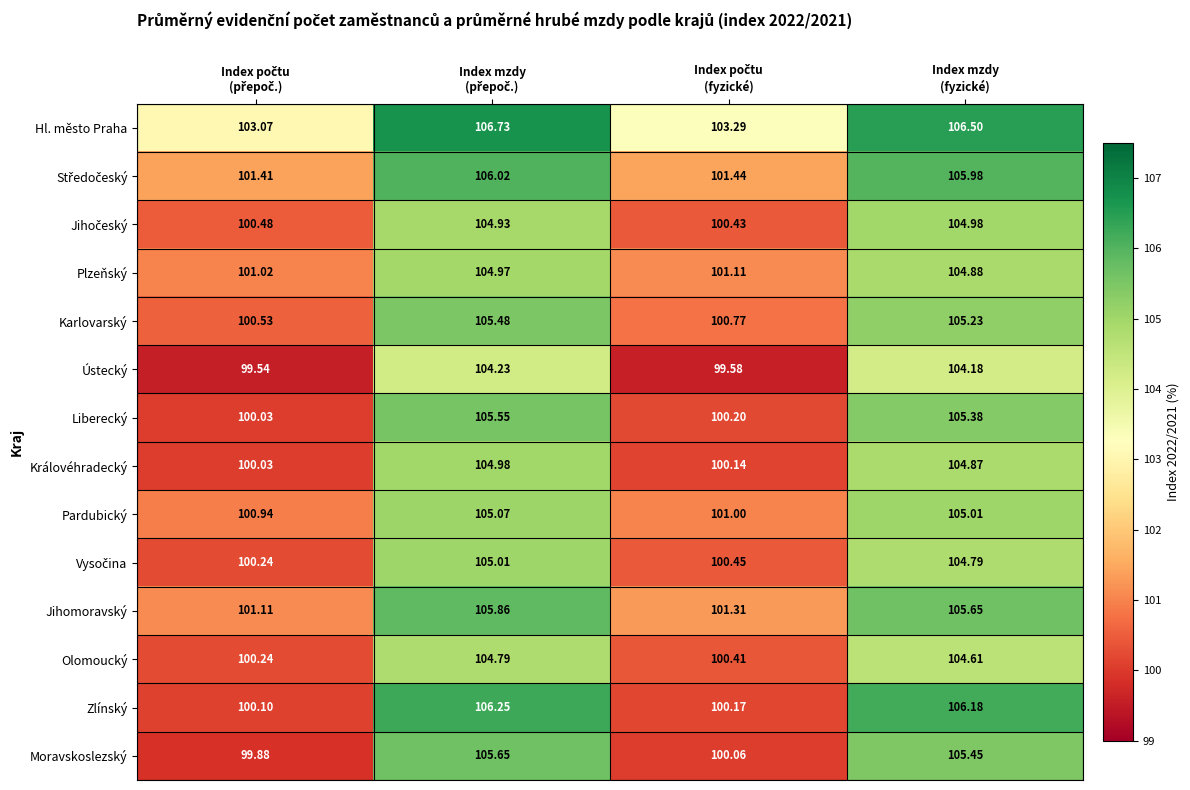

Which series has the largest total across all categories?

Hl. město Praha